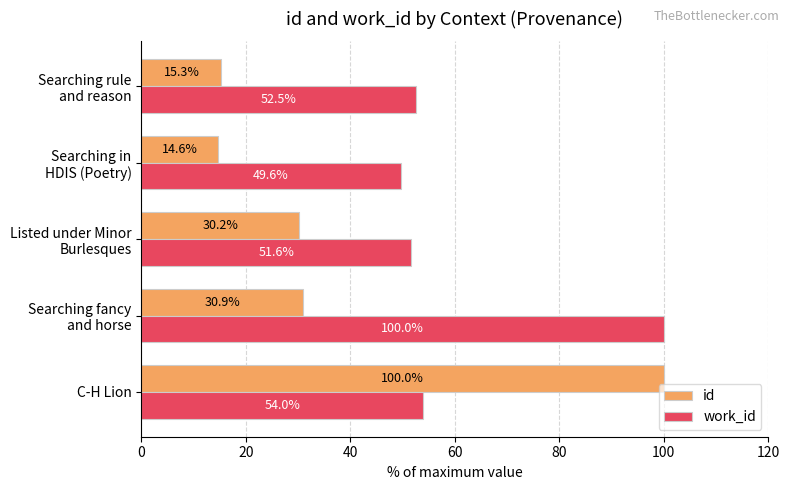

List the series in order of their overall mean, lowest first.

id, work_id